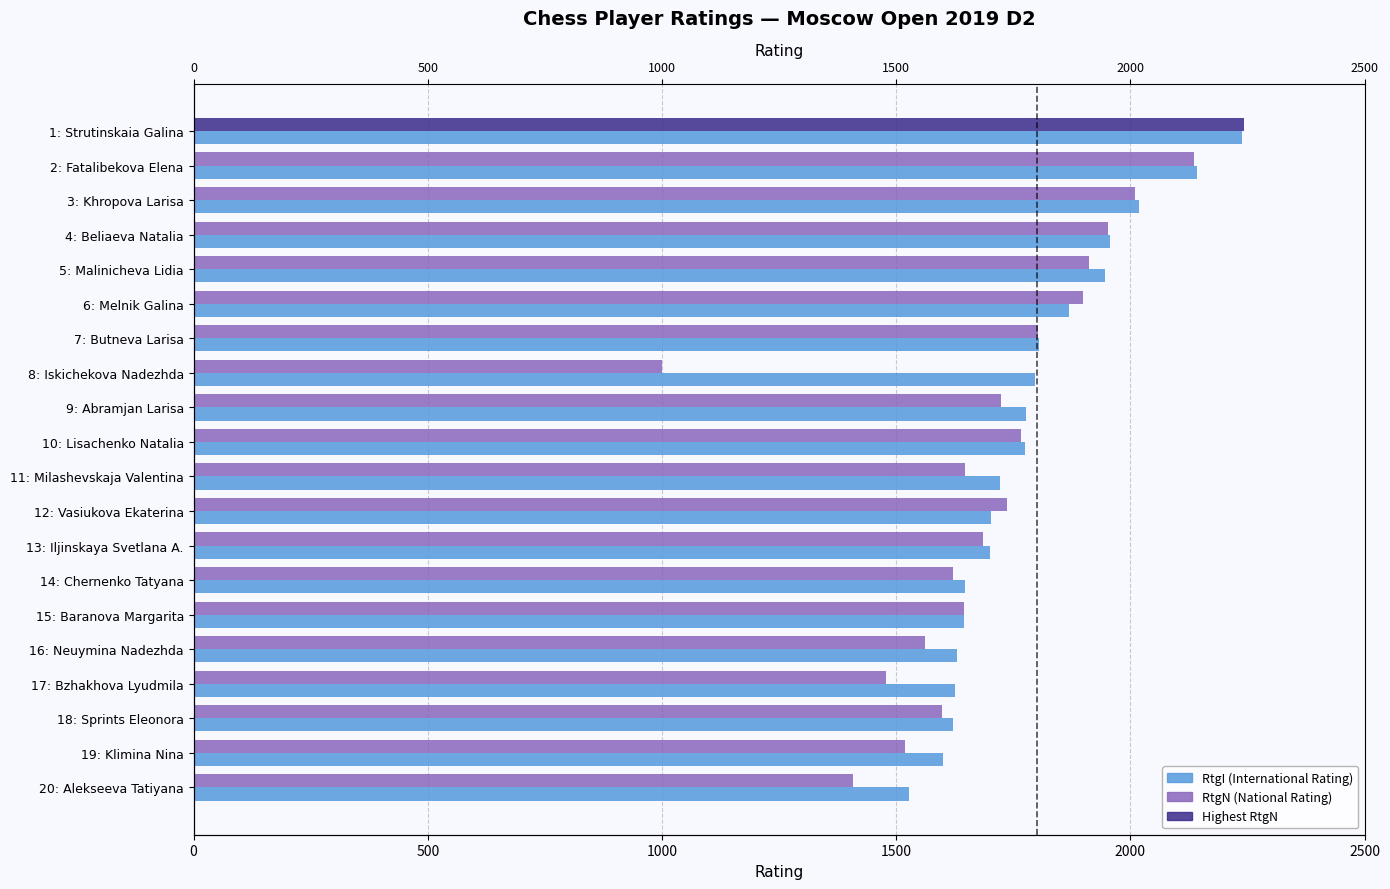

Rank the series at 1: Strutinskaia Galina from highest to lowest value.

RtgN (National Rating), RtgI (International Rating)